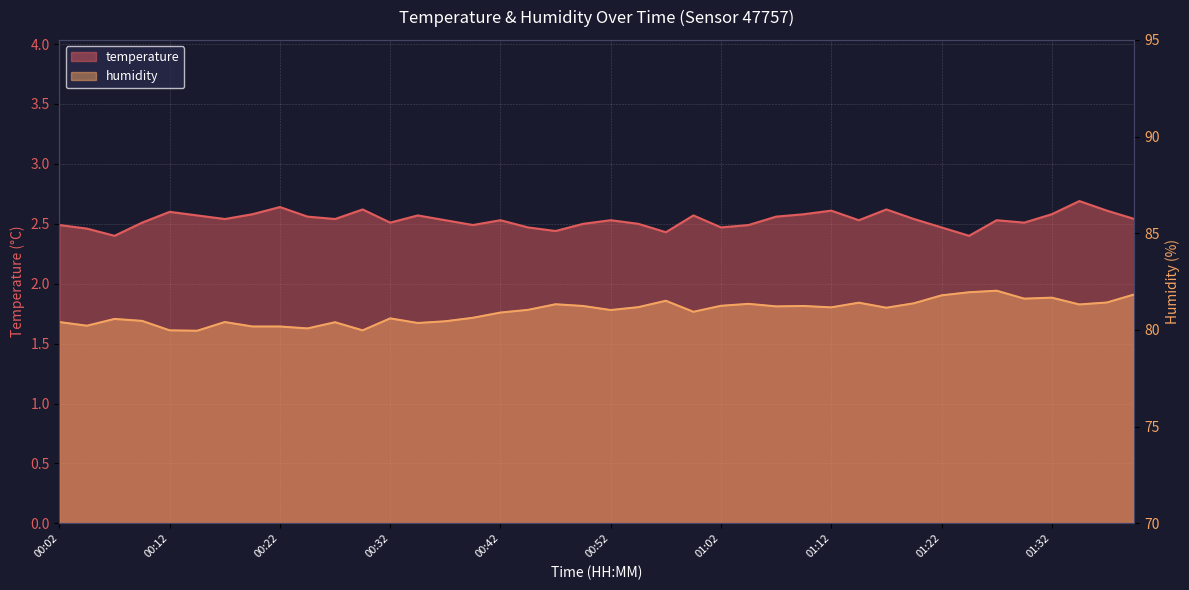

Between 00:32 and 00:47, which is larger?

00:32